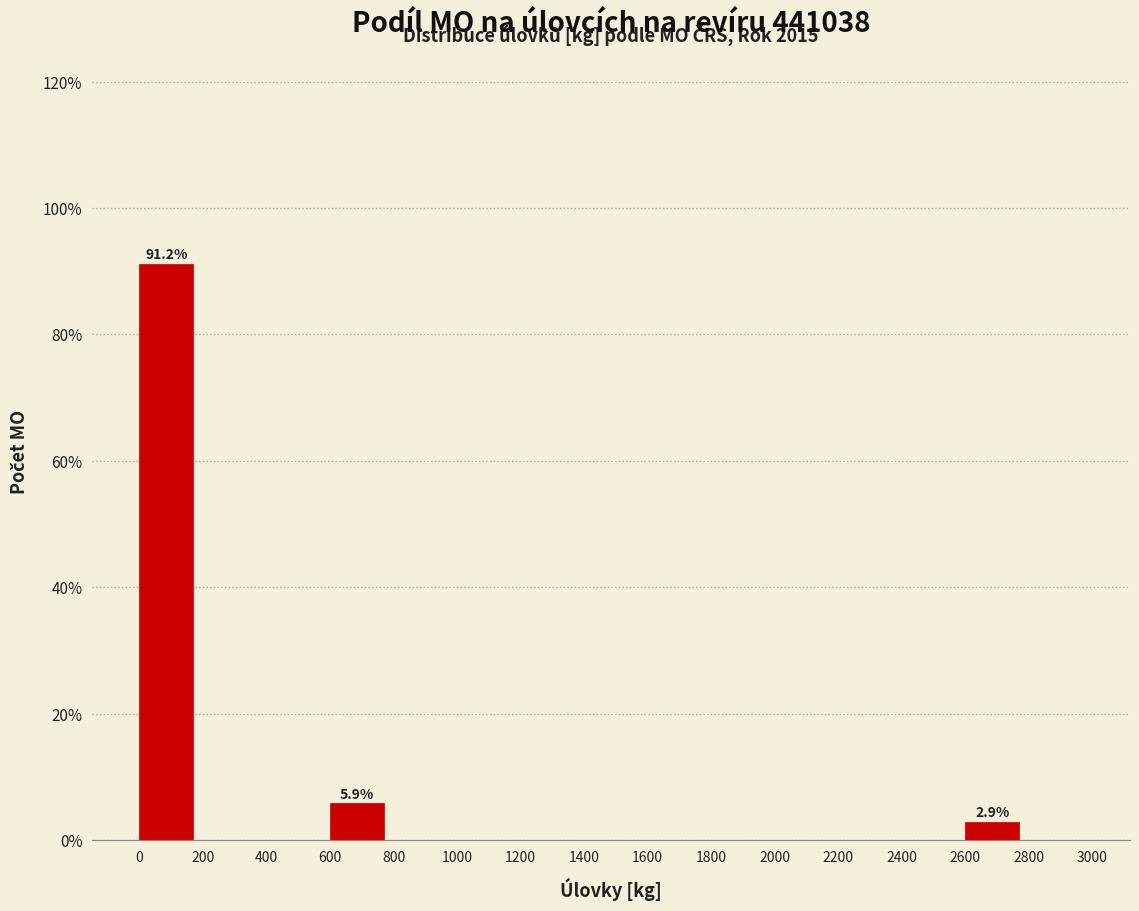

Which range on the x-axis has the tallest bar?

0 to 200